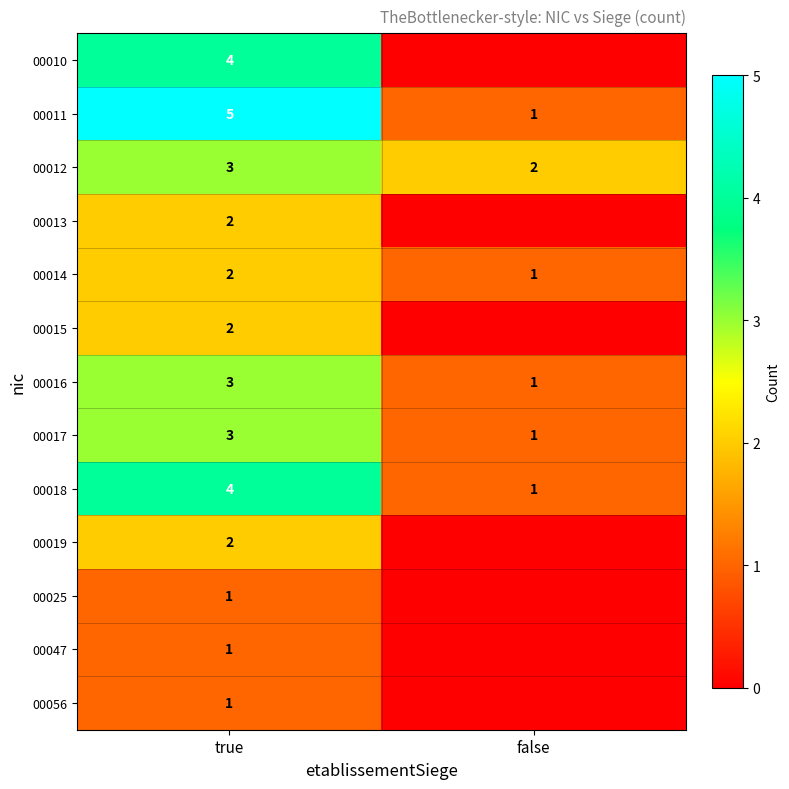

How many values in the 00011 series are below 5?

1